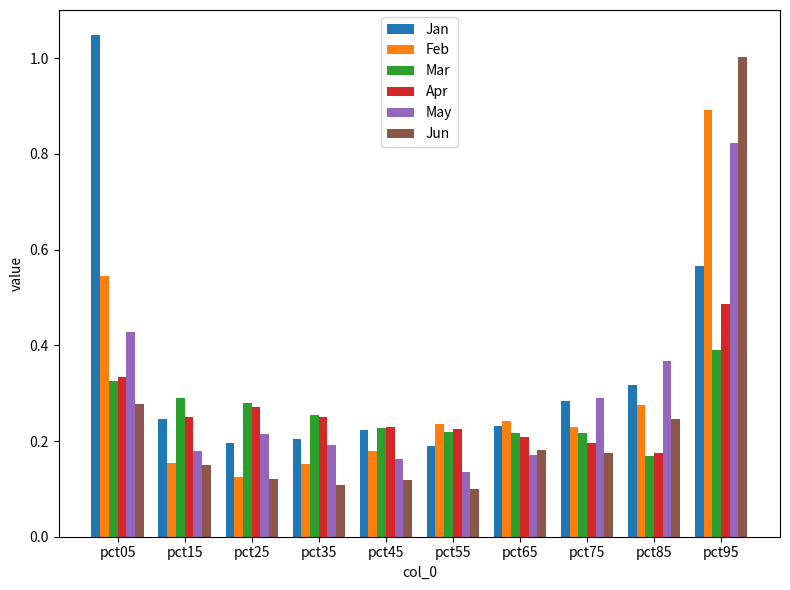

Which series changed the most between pct55 and pct85?

May